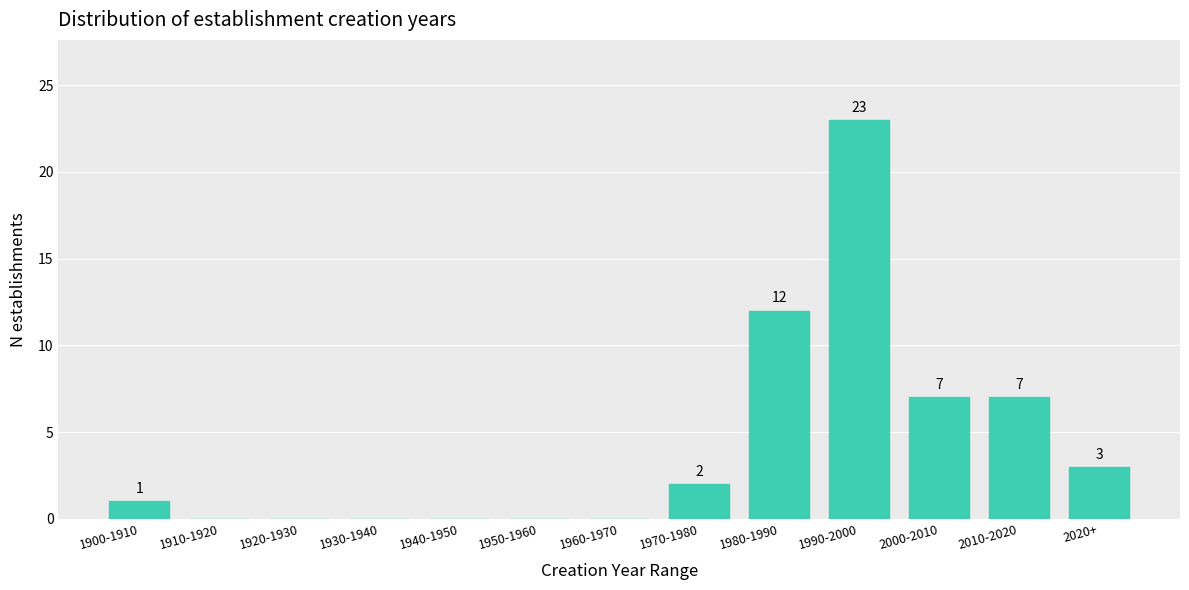

Reading left to right, transcribe all the data shown in this chart.

1900-1910=1	1910-1920=0	1920-1930=0	1930-1940=0	1940-1950=0	1950-1960=0	1960-1970=0	1970-1980=2	1980-1990=12	1990-2000=23	2000-2010=7	2010-2020=7	2020+=3